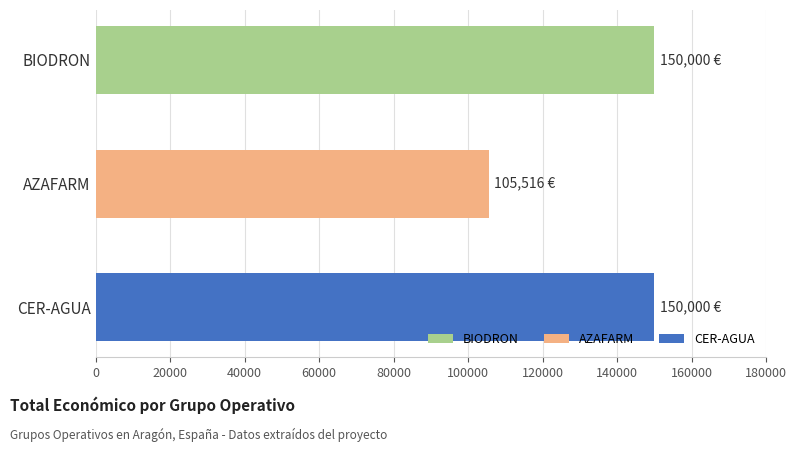

How many data points does each series have?

3